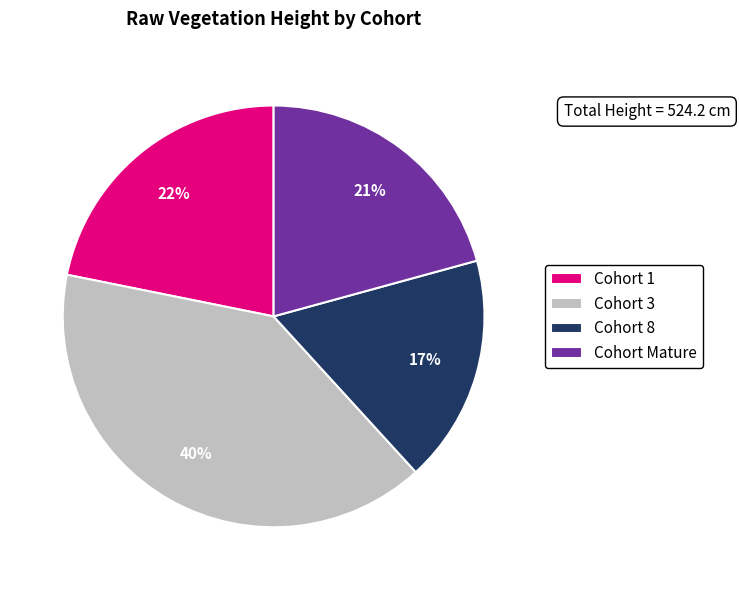

To the nearest percent, what is the average slice percentage?

25%